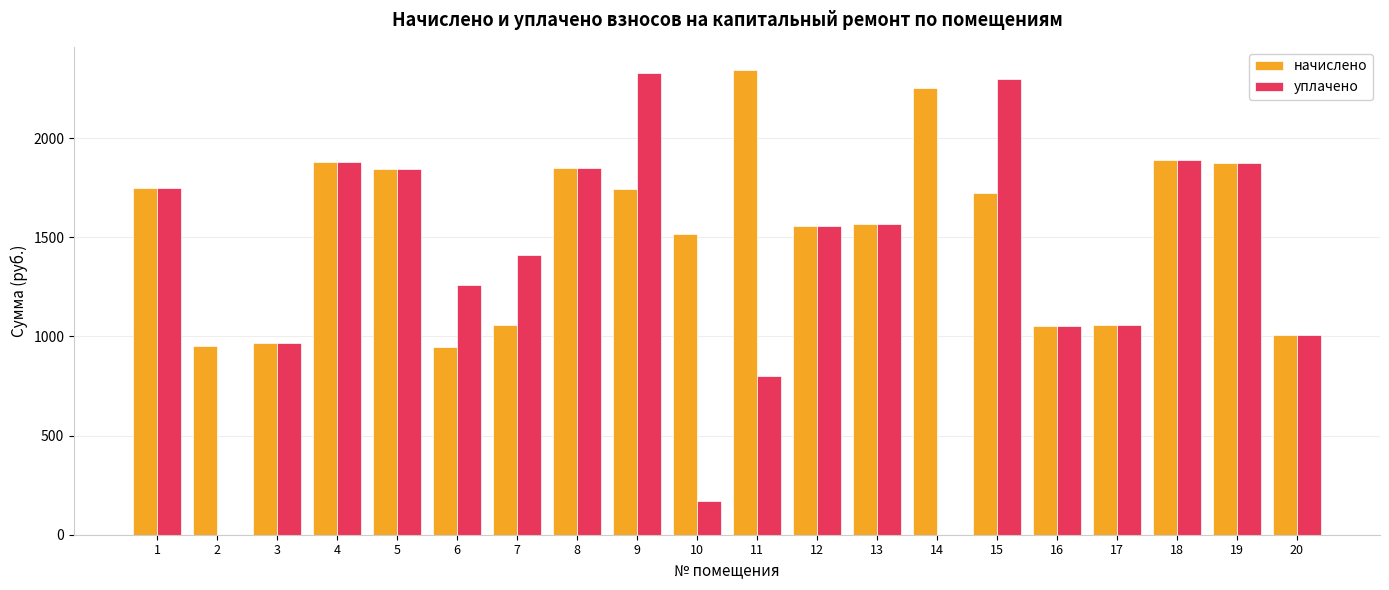

What is the maximum value for уплачено?

2326.7